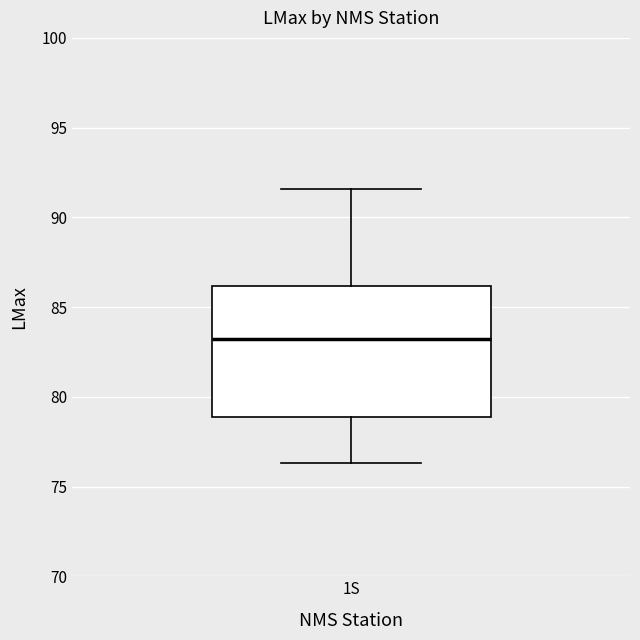

Read this box plot against the y-axis: the position of the median line, the range covered by the box, and the ends of both whiskers. The values are not printed on the chart, so give them approximately, as read against the axis.

median 83.0, box 79.0 to 86.0, whiskers 76.5 to 91.5